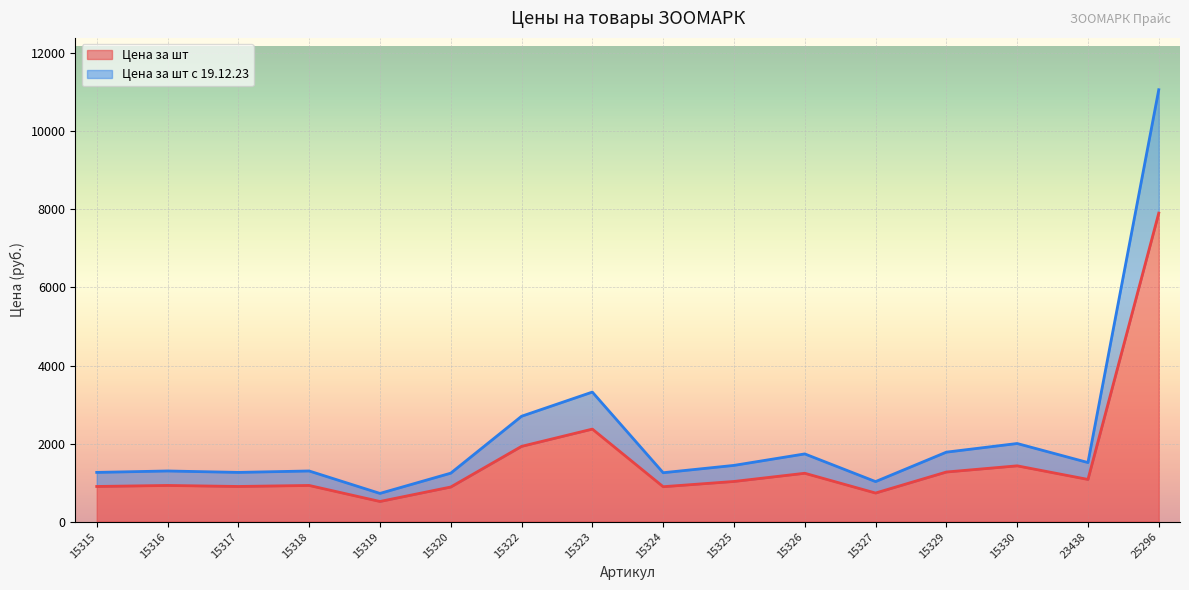

How many interior local peaks does the Цена за шт с 19.12.23 series have?

5